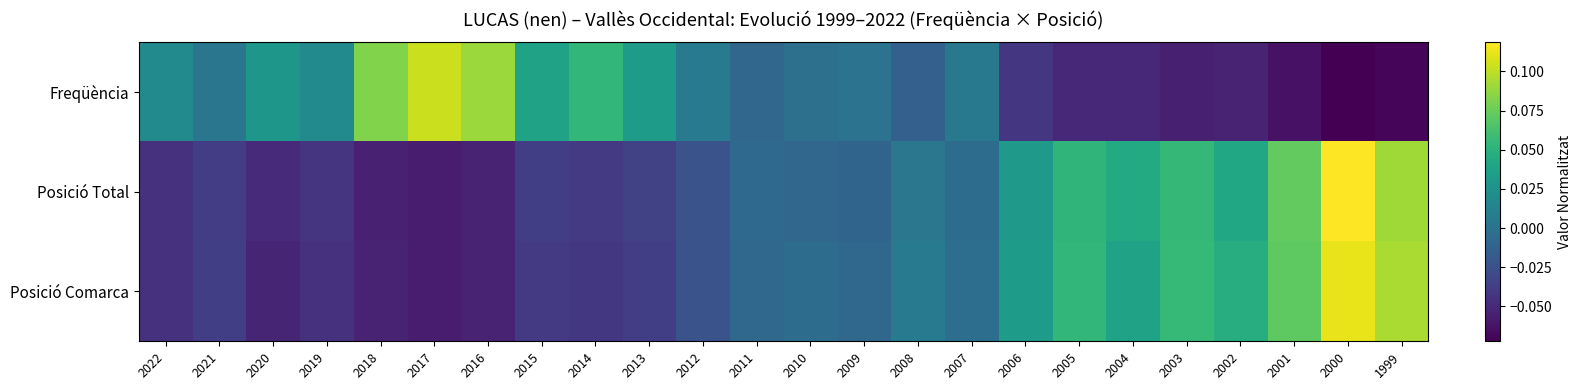

What is the maximum value shown in the chart?

0.1